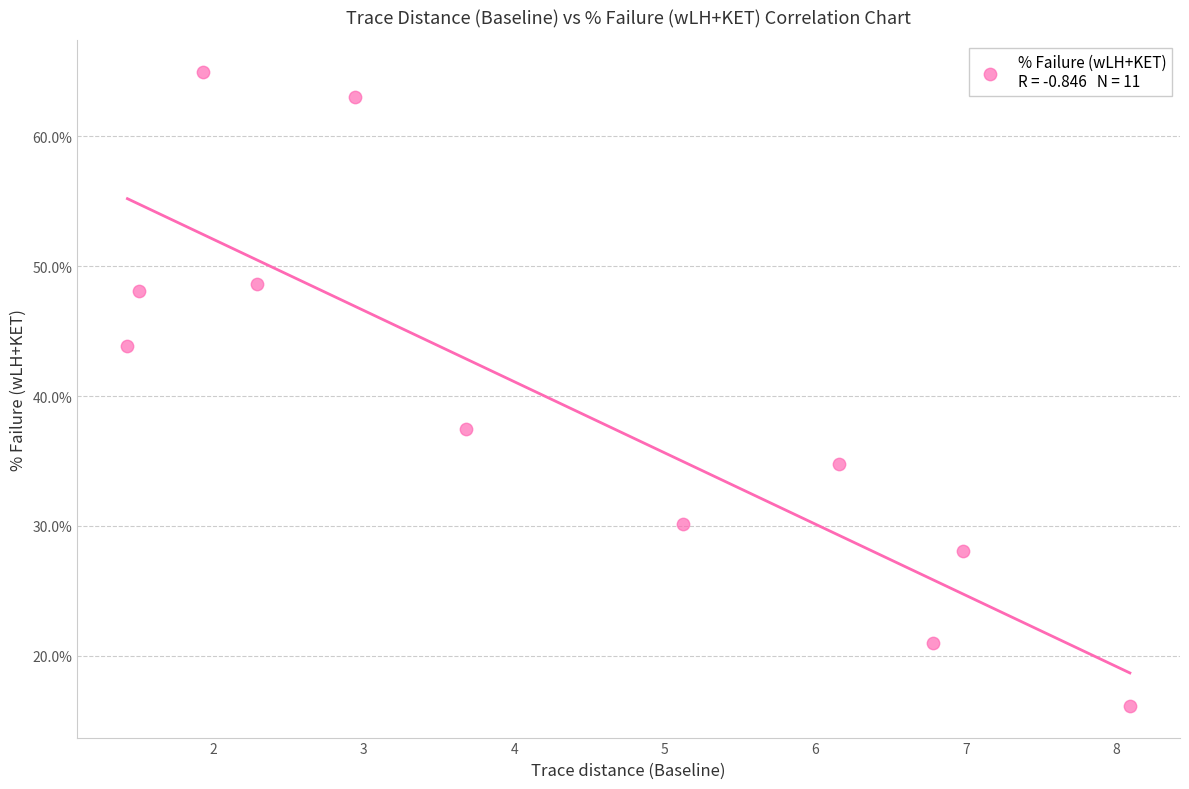

What Y value in the scatter plot is closest to 40?

37.4